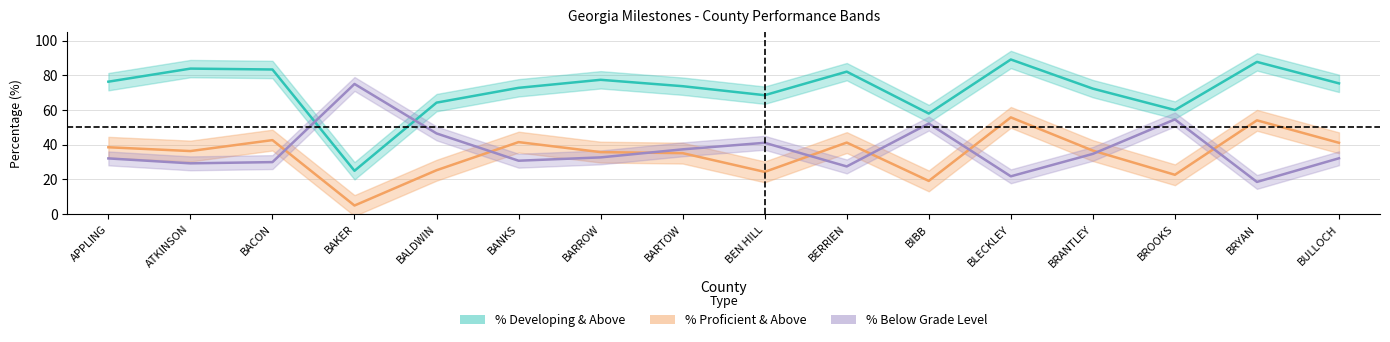

What is the sum of all % Developing Learner & Above values?

1149.6